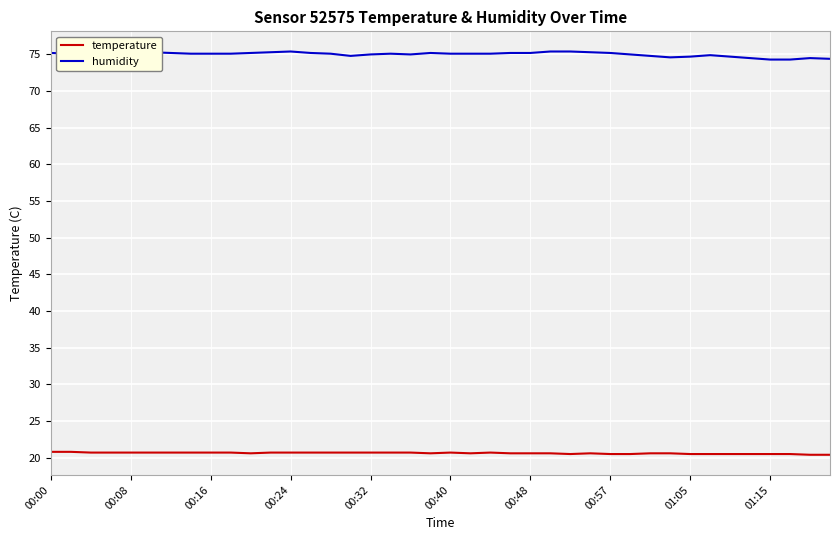

What are all the series names shown in the legend?

temperature, humidity